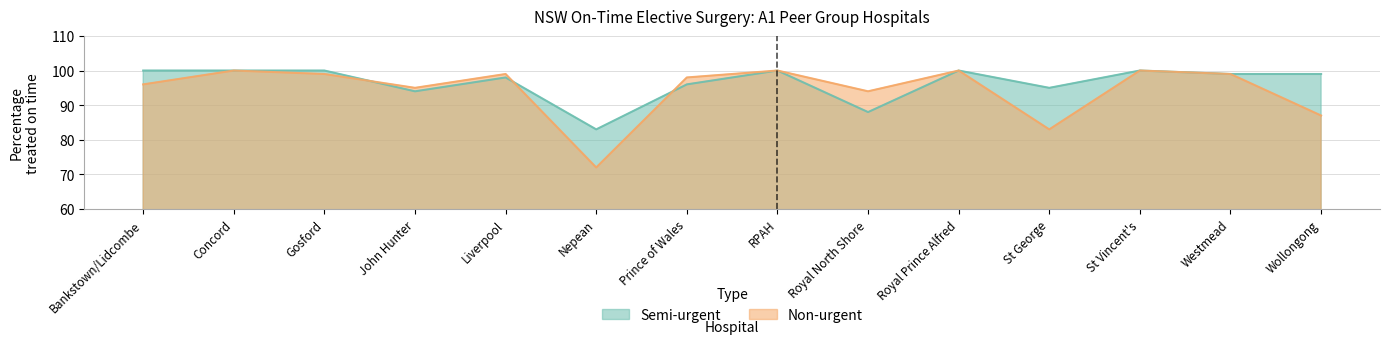

At which category does Non-urgent reach its first local valley?

John Hunter